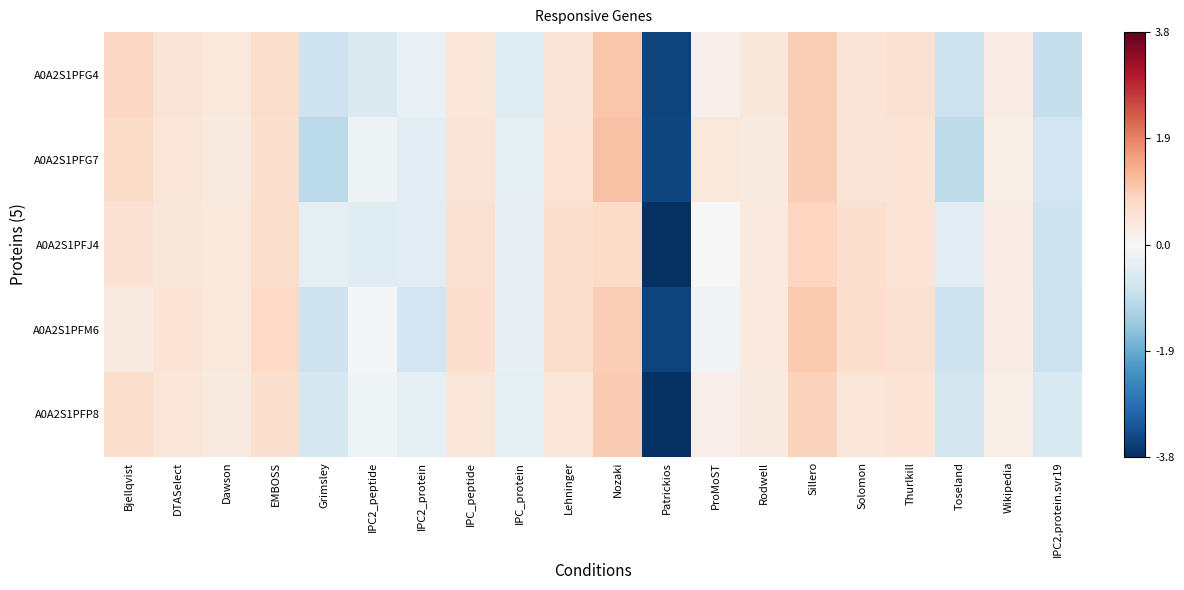

What is the minimum value shown in the chart?

-3.8